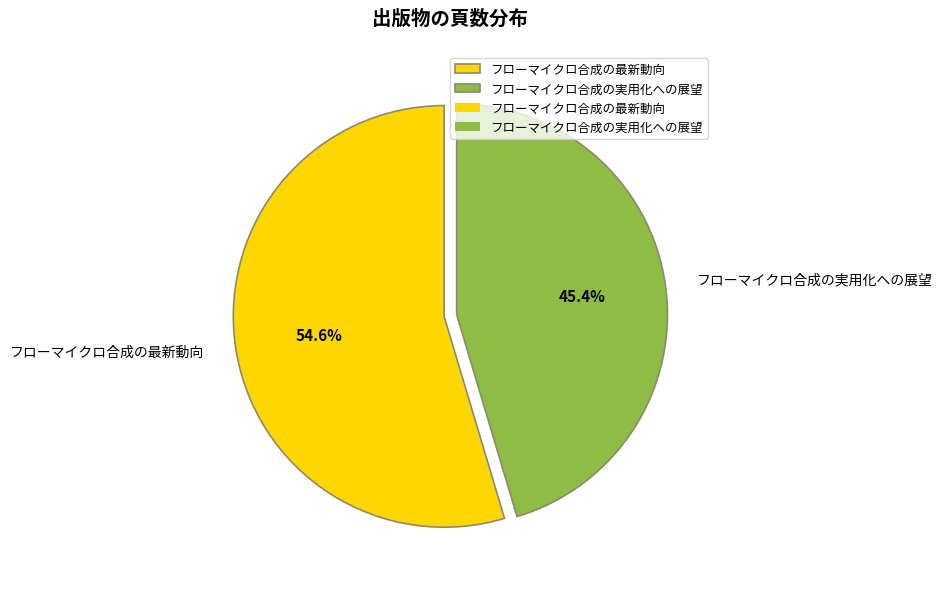

Which category has the smallest portion of the pie?

フローマイクロ合成の実用化への展望